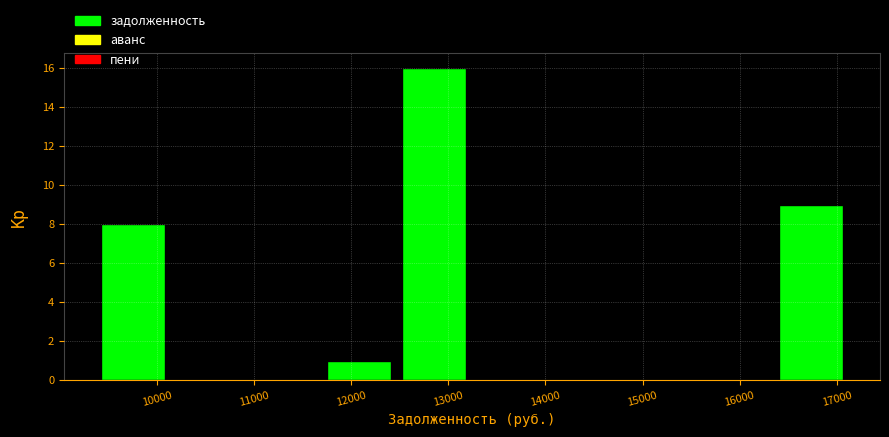

Reading left to right, list every bar in this chart as the range it spans on the x-axis followed by its height. Neither the bar edges nor the heights are printed on the chart, so give them approximately, as read against the axes.

9400 to 10200: 8
10200 to 11000: 0
11000 to 11800: 0
11800 to 12500: 1
12500 to 13300: 16
13300 to 14100: 0
14100 to 14900: 0
14900 to 15600: 0
15600 to 16400: 0
16400 to 17200: 9